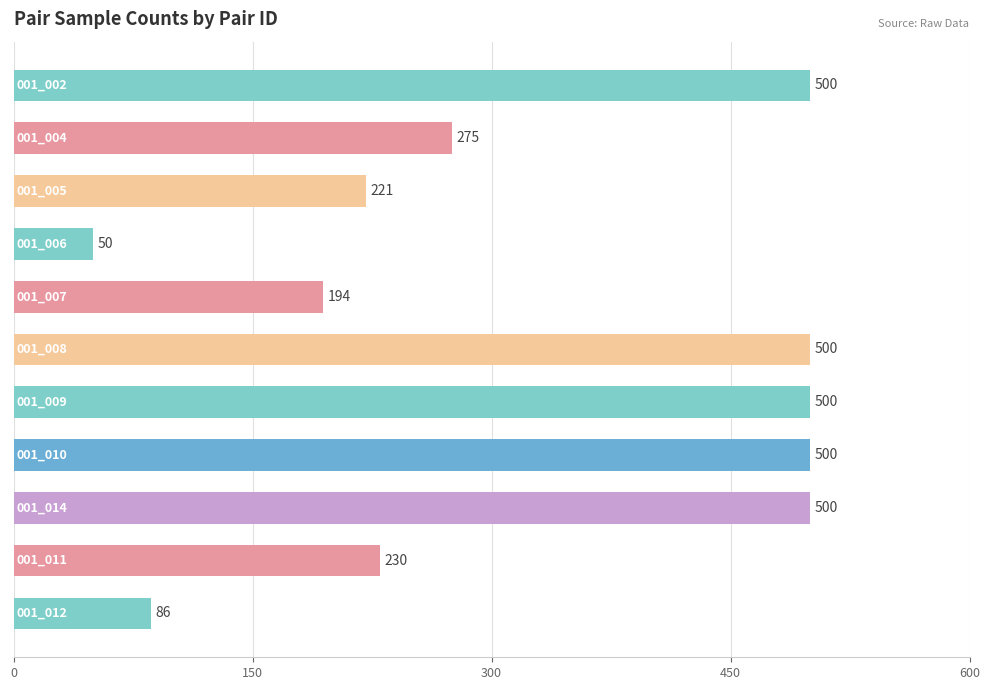

How many values are below 275?

5